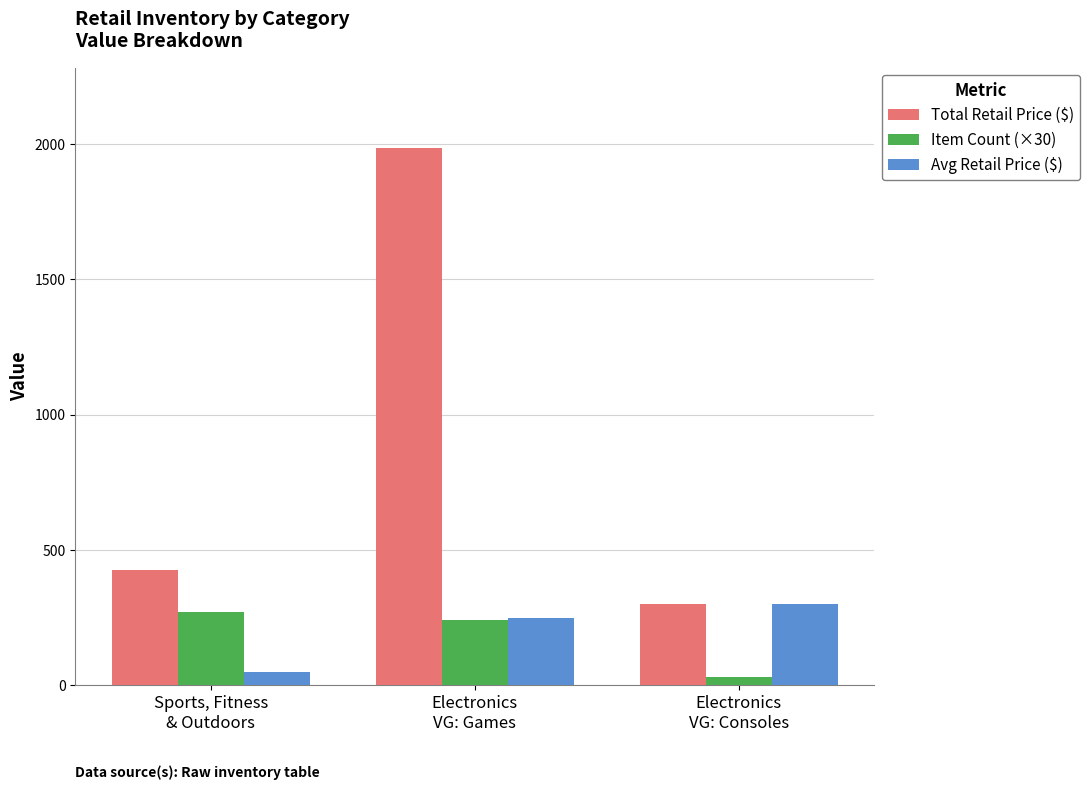

What is the value of the Item Count (×30) bar at the 3rd from the left?

30.0